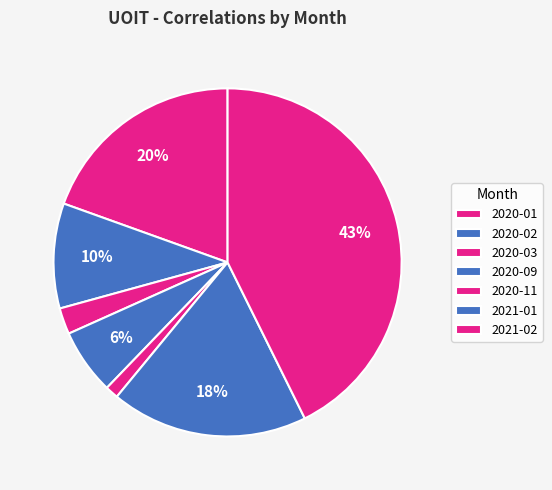

Is it true that 2020-01 is 20% of the pie?

True